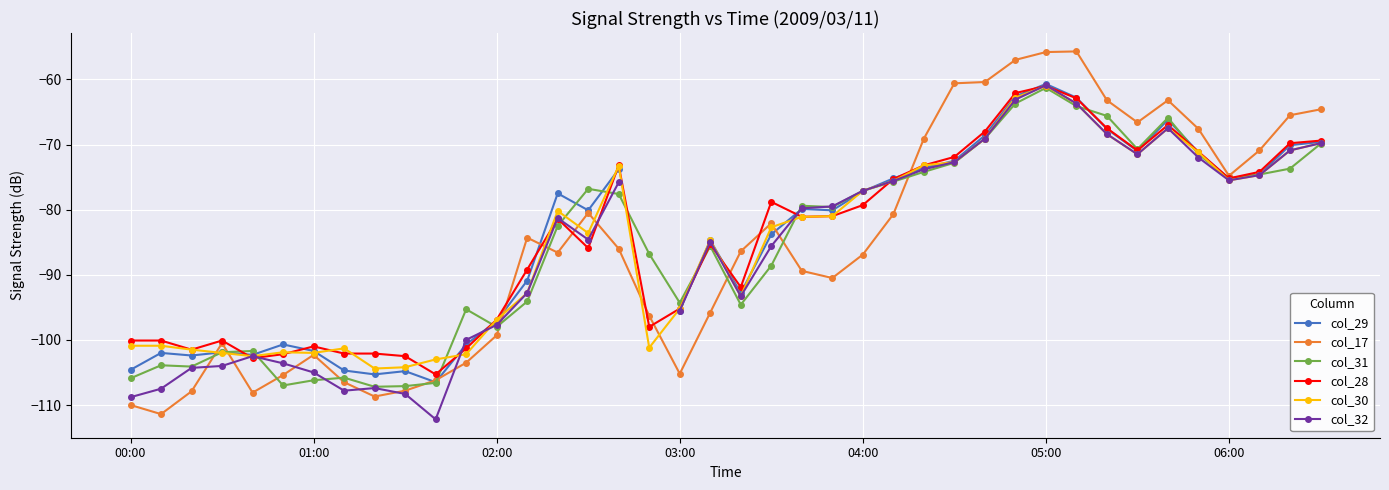

What are all the series names shown in the legend?

col_29, col_17, col_31, col_28, col_30, col_32